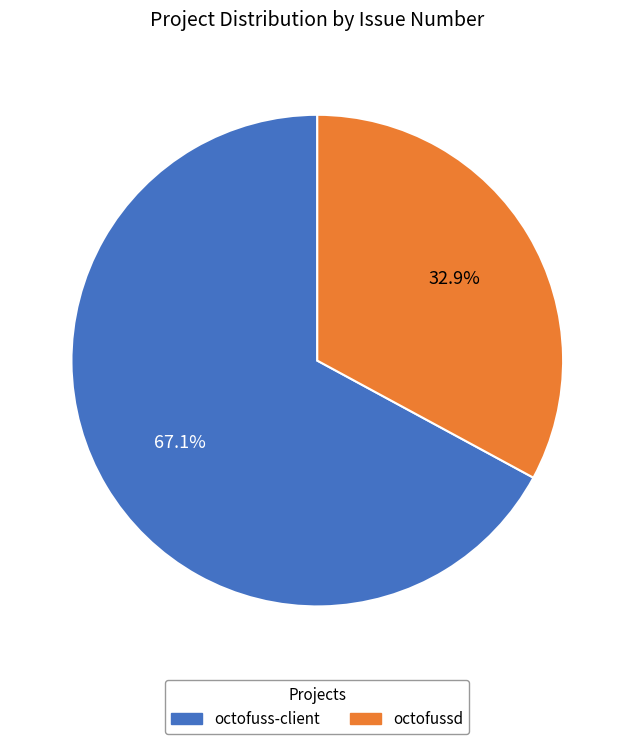

How many segments does this pie chart have?

2